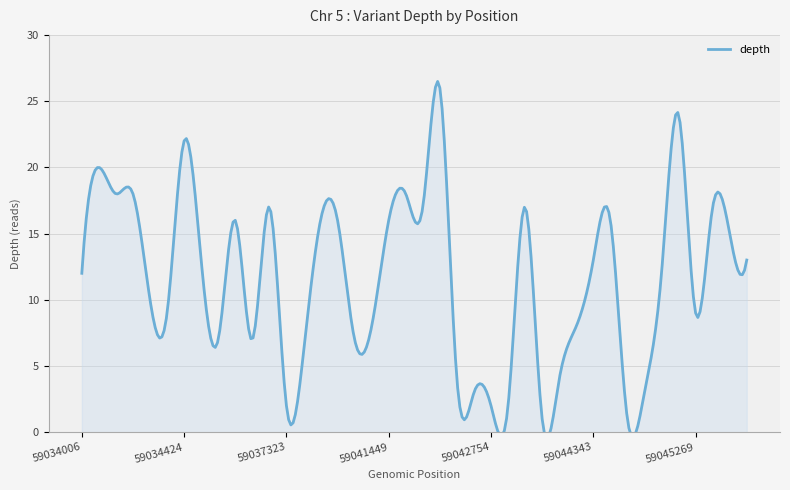

How many series are shown in this chart?

1